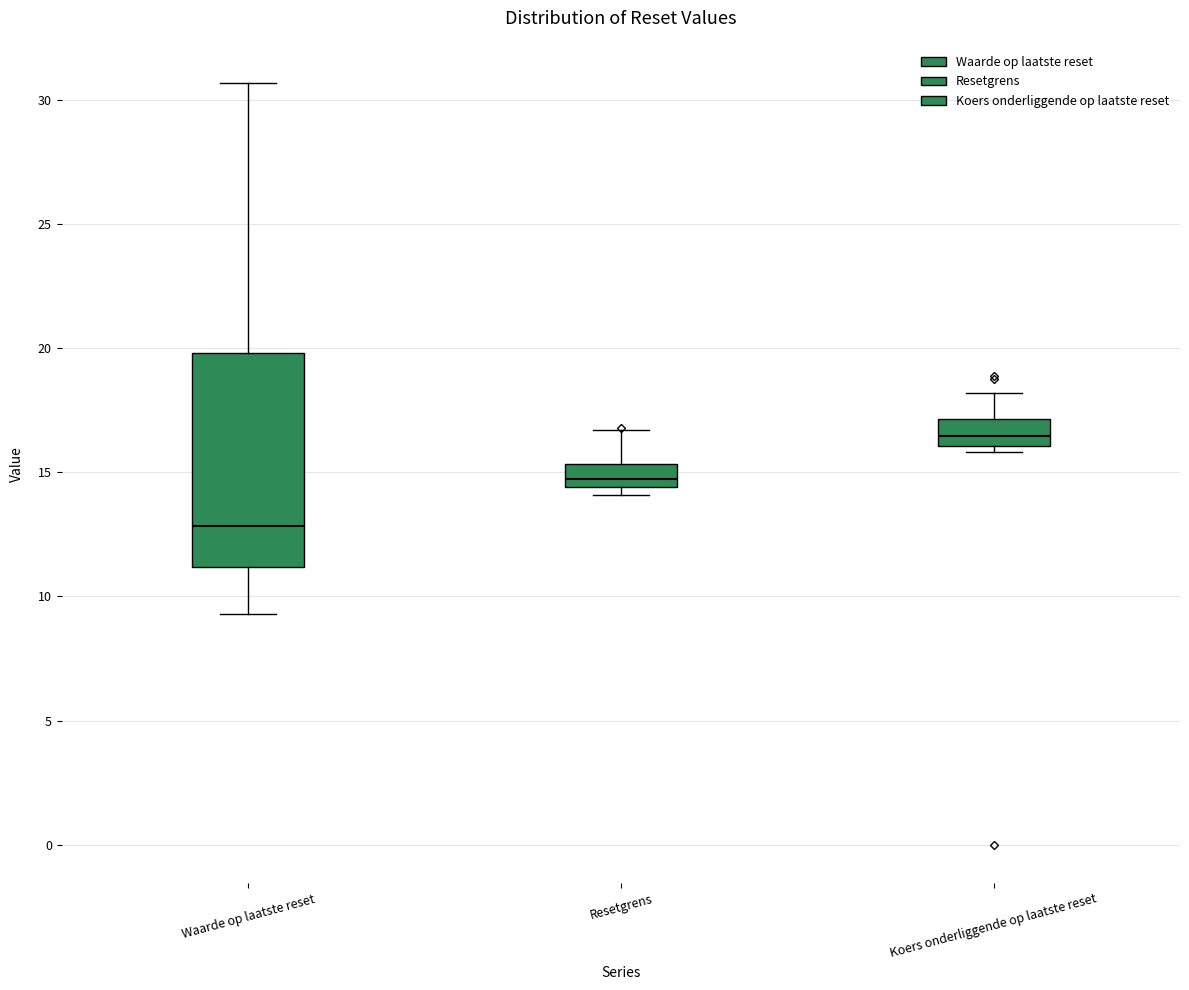

Reading left to right, transcribe this box plot: for each box, give where its median line is, the range the box spans, and where its two whiskers end, as read against the y-axis. The values are not printed on the chart, so give them approximately, as read against the axis.

Waarde op laatste reset: median 13.0, box 11.0 to 20.0, whiskers 9.5 to 30.5
Resetgrens: median 14.5 (just above the box's lower edge), box 14.5 to 15.5, whiskers 14.0 to 16.5
Koers onderliggende op laatste reset: median 16.5, box 16.0 to 17.0, whiskers 16.0 (just below the box's lower edge) to 18.0